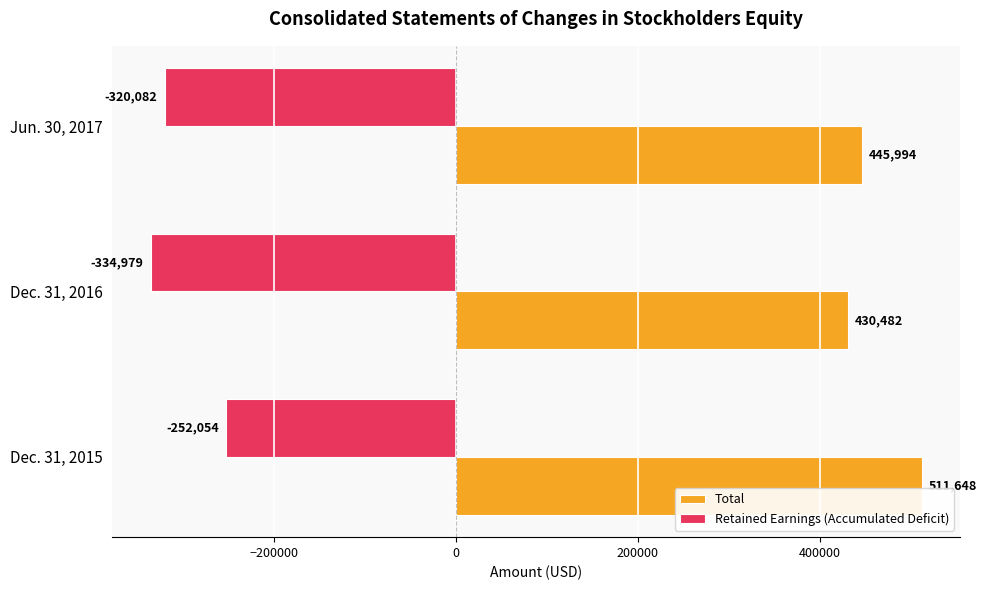

What is the average value of the Retained Earnings (Accumulated Deficit) series?

-302372